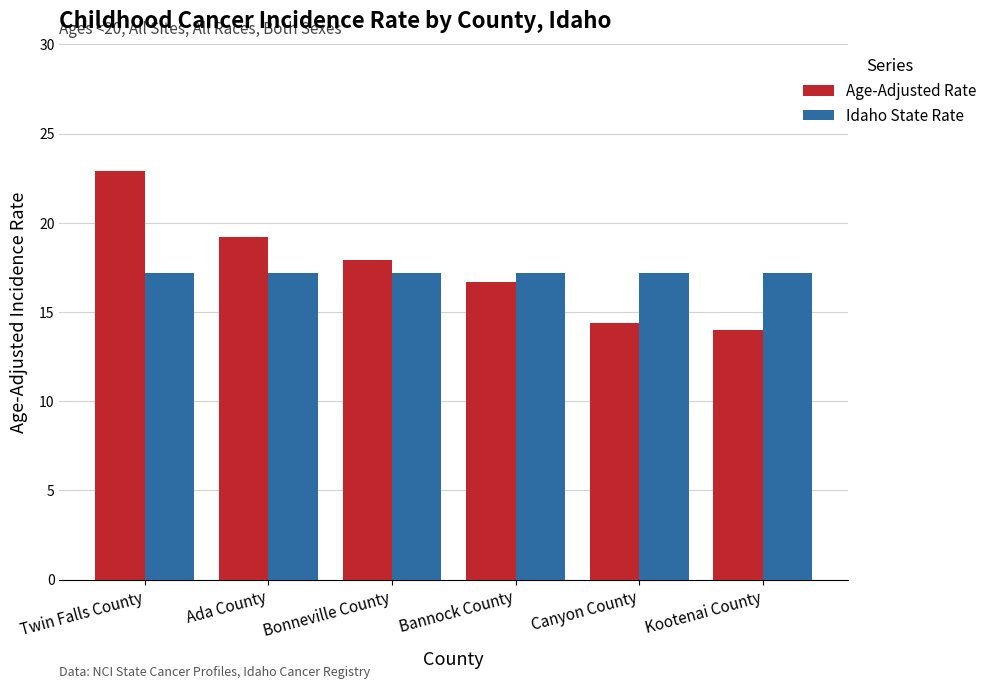

What are all the series names shown in the legend?

Age-Adjusted Rate, Idaho State Rate